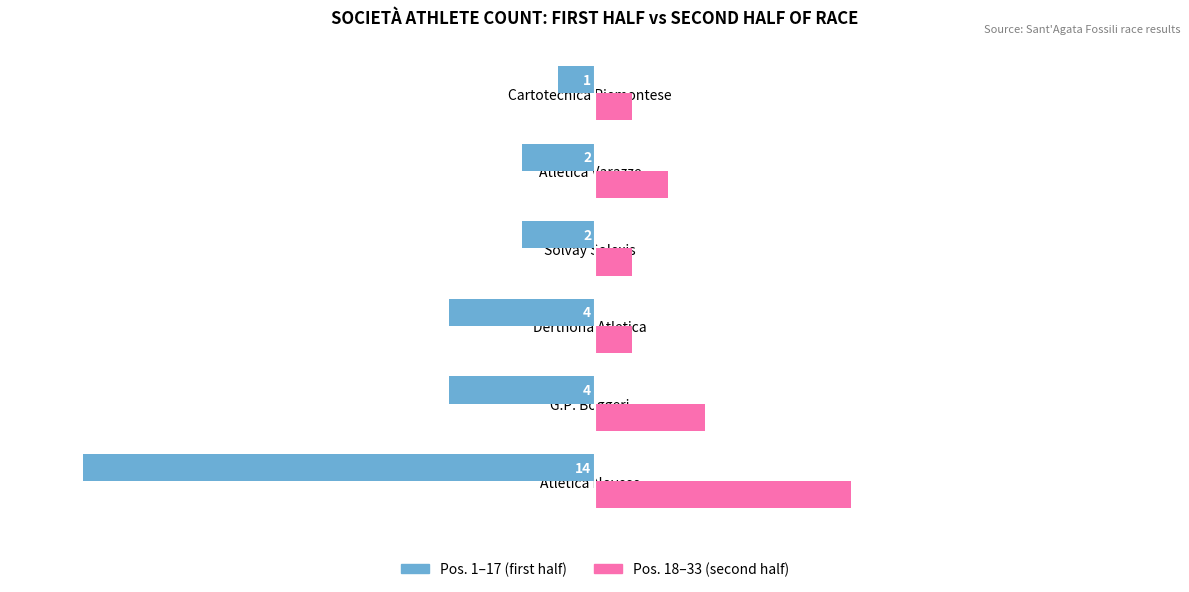

True or false: Pos. 1–17 (first half) has a value of -1 at Cartotecnica Piemontese.

True